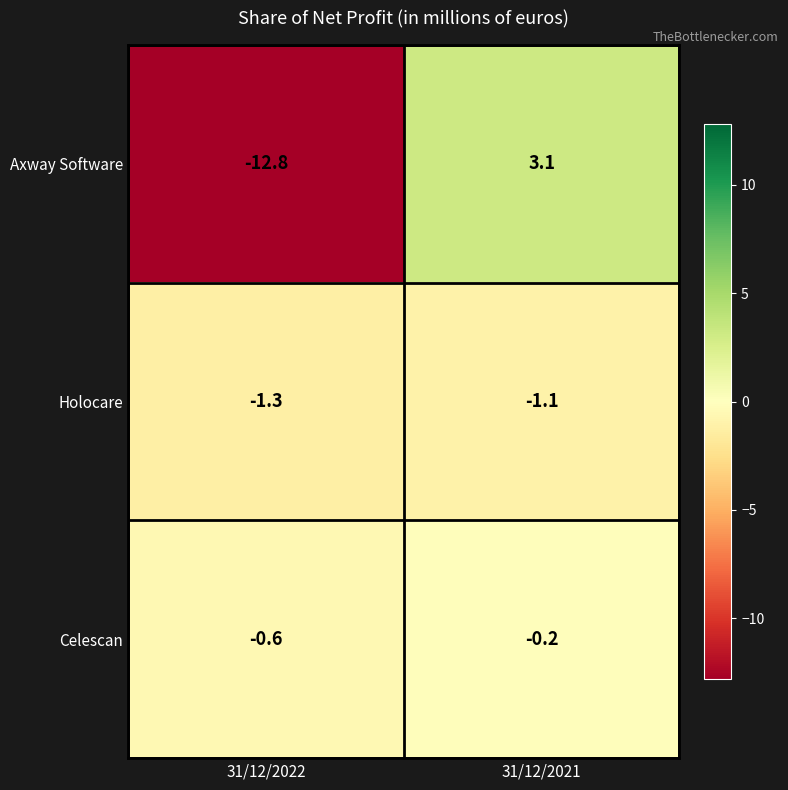

Which series has the largest total across all categories?

Celescan